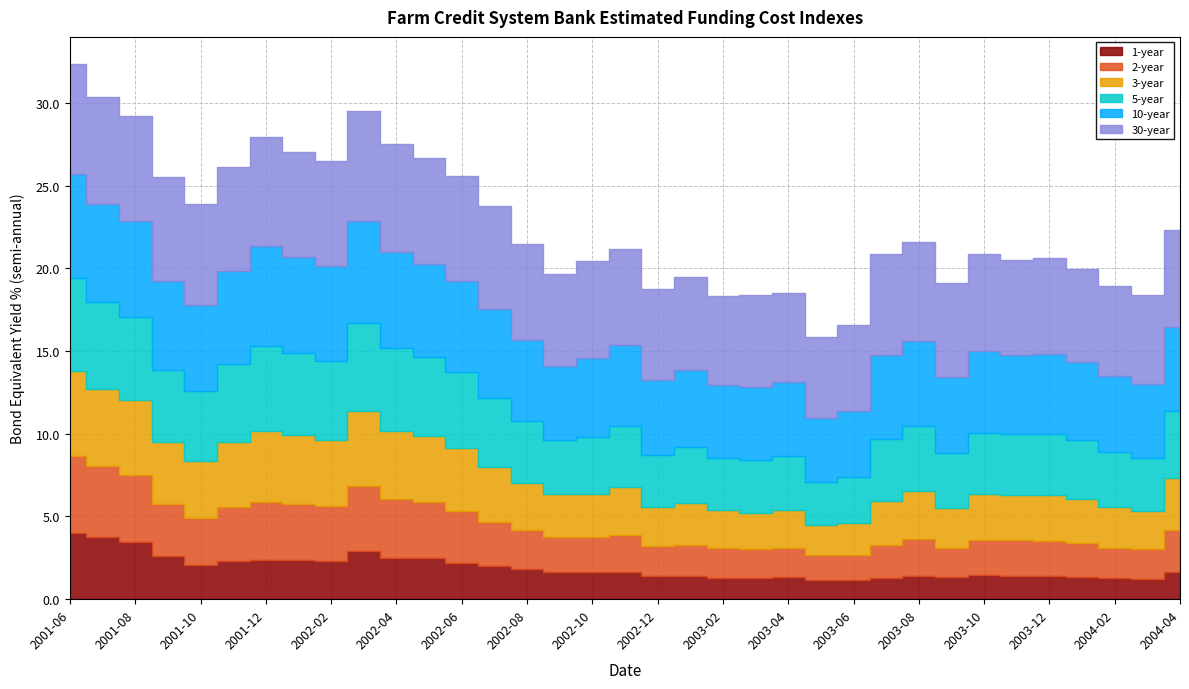

Count the number of categories in the chart.

35